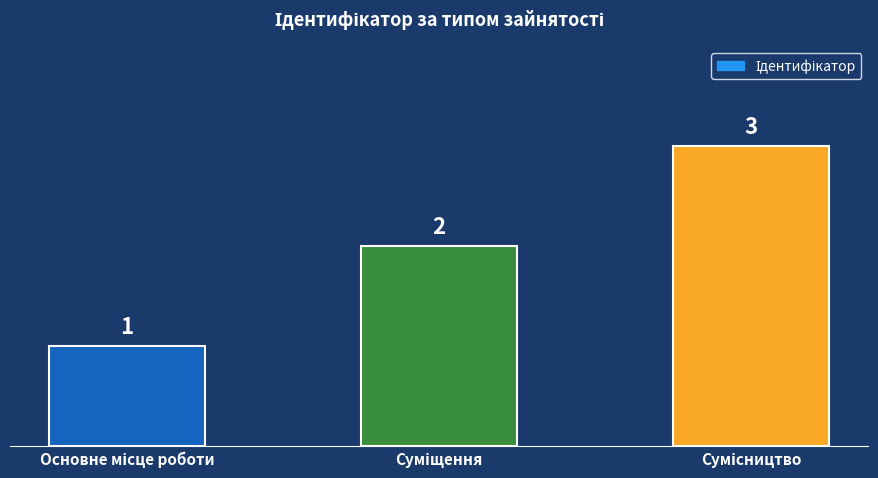

What is the maximum value shown in the chart?

3